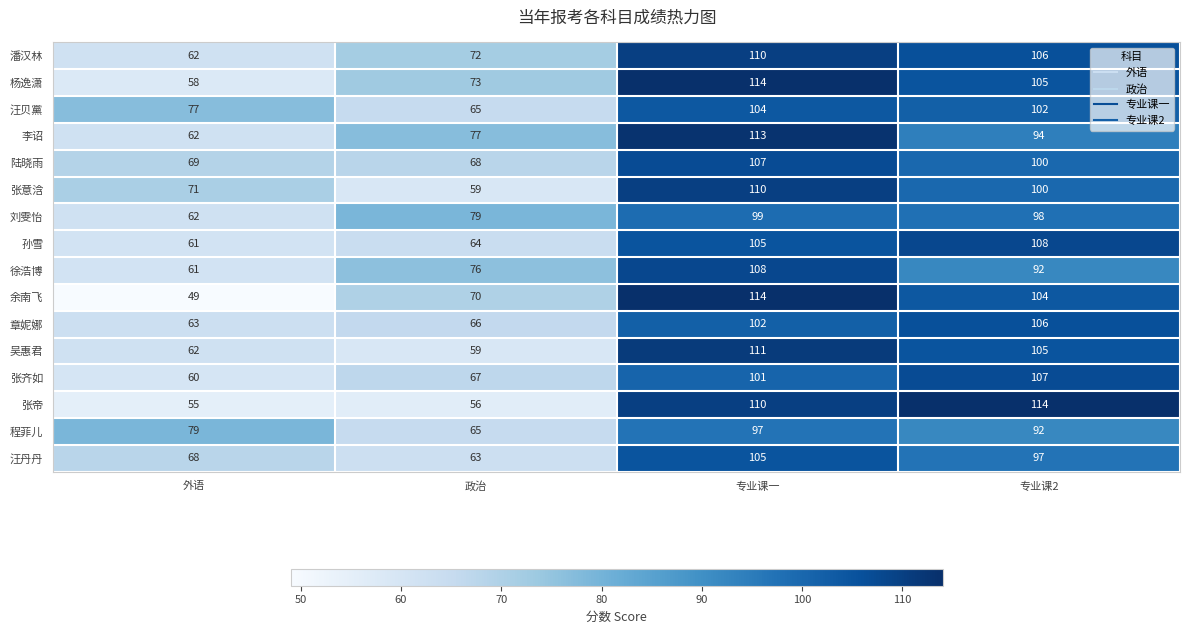

At which label does 程菲儿 first exceed 92?

专业课一